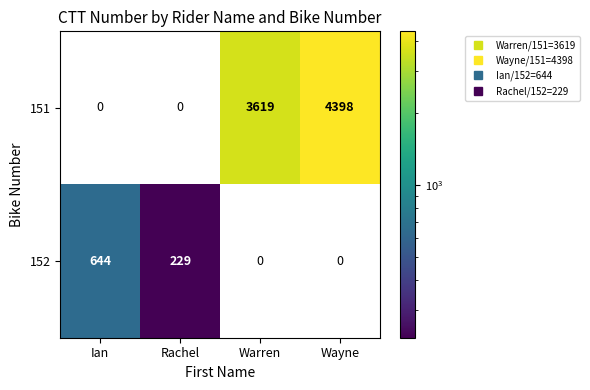

At how many categories does at least one series exceed 2991?

2